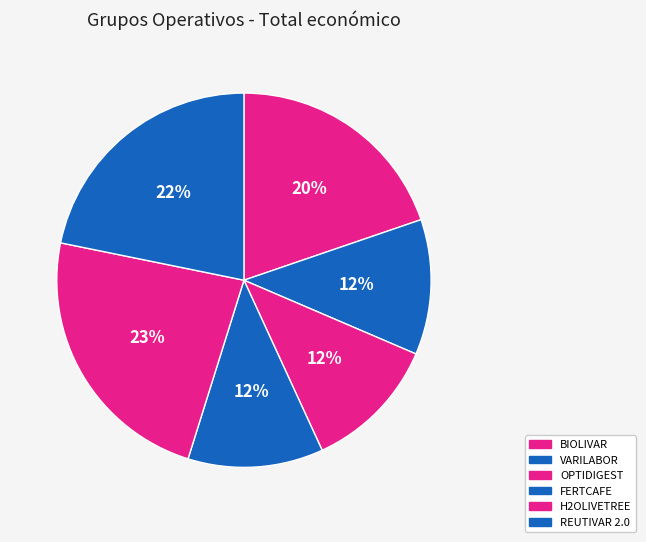

What is the change in value from OPTIDIGEST to H2OLIVETREE?

+149882